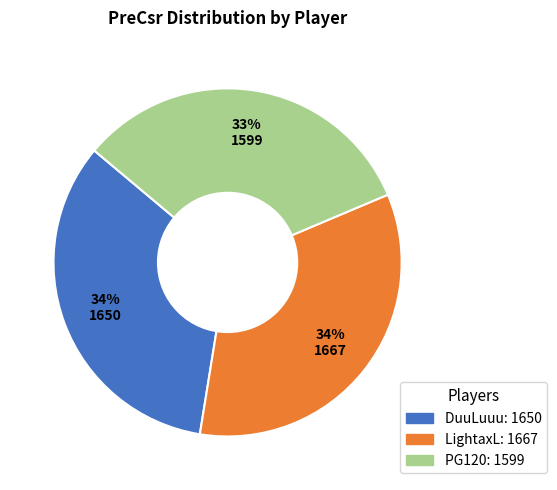

To the nearest percent, what portion does LightaxL represent?

34%